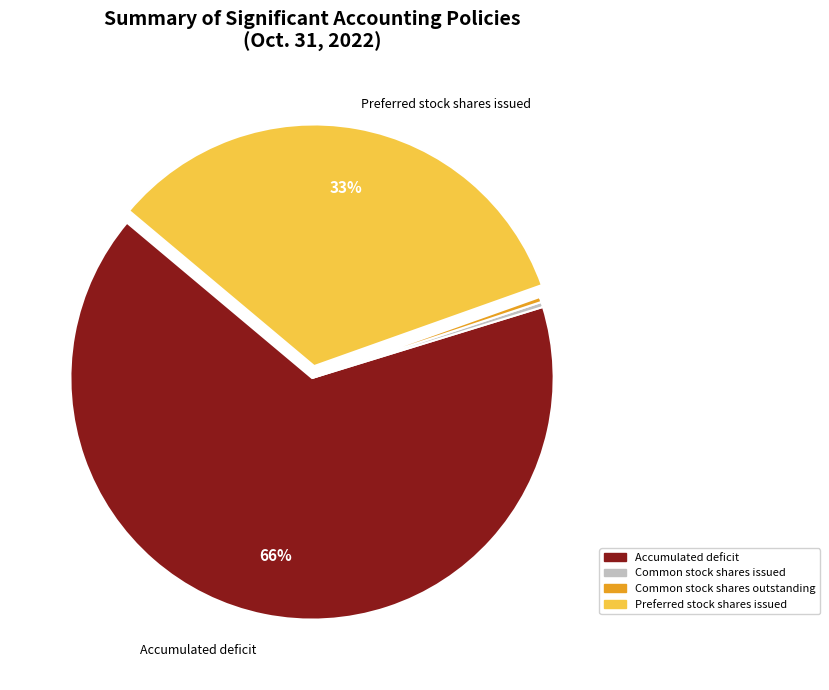

To the nearest percent, what is the average slice percentage?

25%